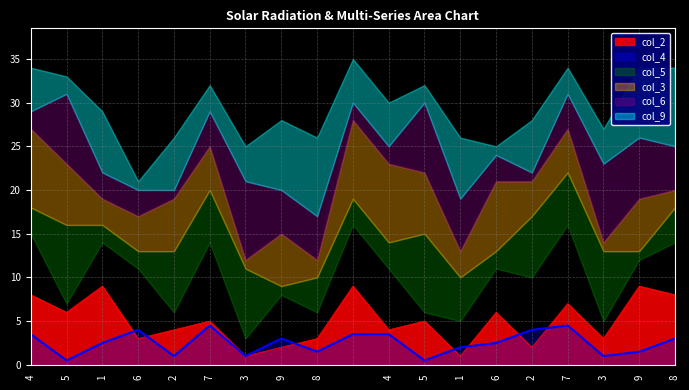

At which label is col_5 closest to 5?

1